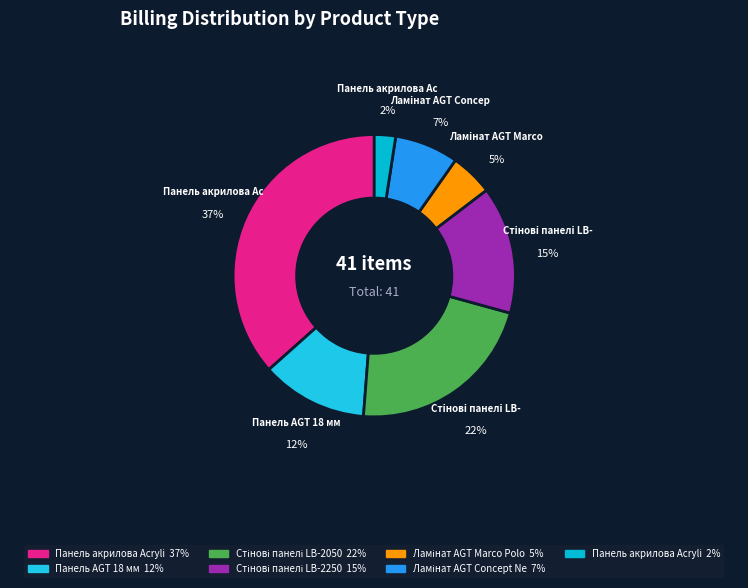

How many segments does this pie chart have?

7